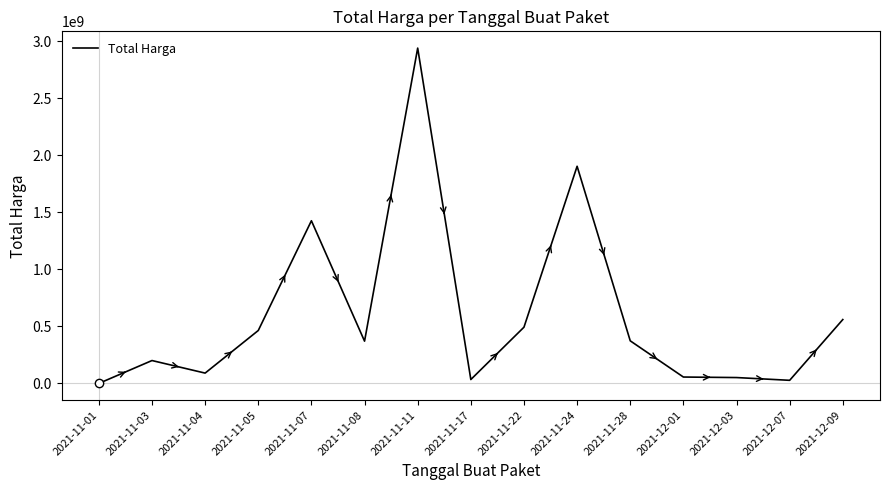

The chart shows a value of 559971000 at 2021-12-09. True or false?

True